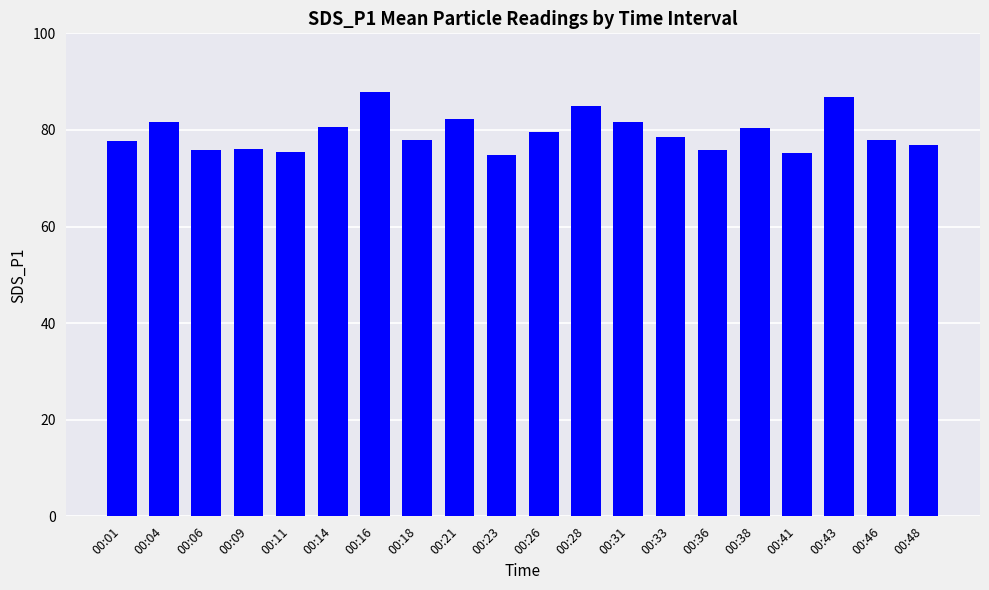

Is it true that the value at 00:43 is 86.8?

True